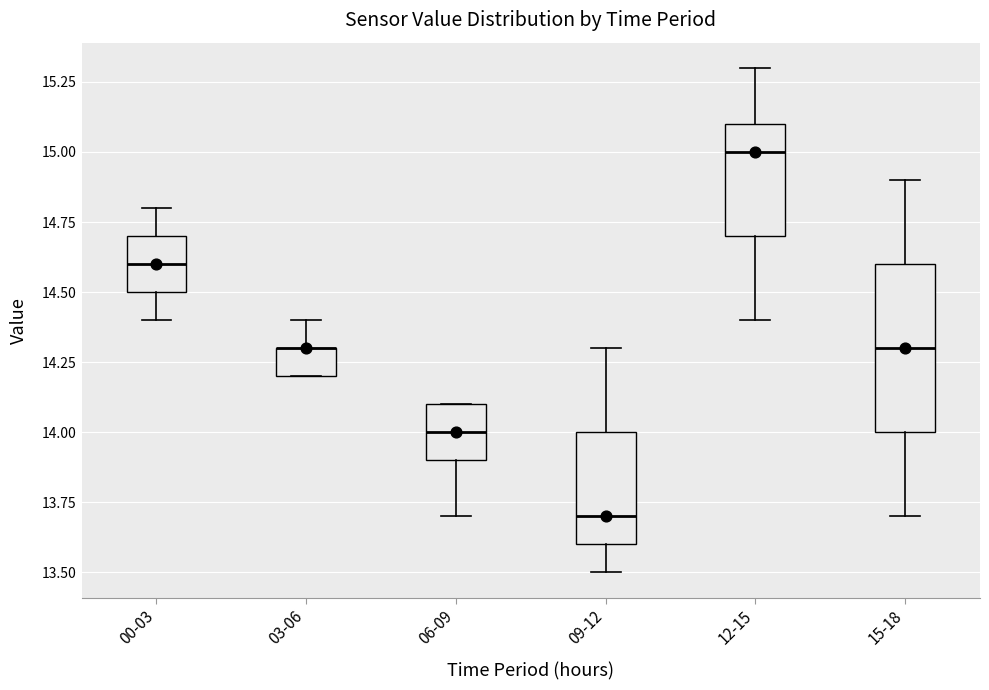

Reading left to right, read every box against the y-axis: the position of its median line, the range the box covers, and the ends of its whiskers. The values are not printed on the chart, so give them approximately, as read against the axis.

00-03: median 14.6, box 14.5 to 14.7, whiskers 14.4 to 14.8
03-06: median 14.3 (drawn on the box's upper edge), box 14.2 to 14.3, whiskers 14.2 to 14.4
06-09: median 14.0, box 13.9 to 14.1, whiskers 13.7 to 14.1
09-12: median 13.7, box 13.6 to 14.0, whiskers 13.5 to 14.3
12-15: median 15.0, box 14.7 to 15.1, whiskers 14.4 to 15.3
15-18: median 14.3, box 14.0 to 14.6, whiskers 13.7 to 14.9